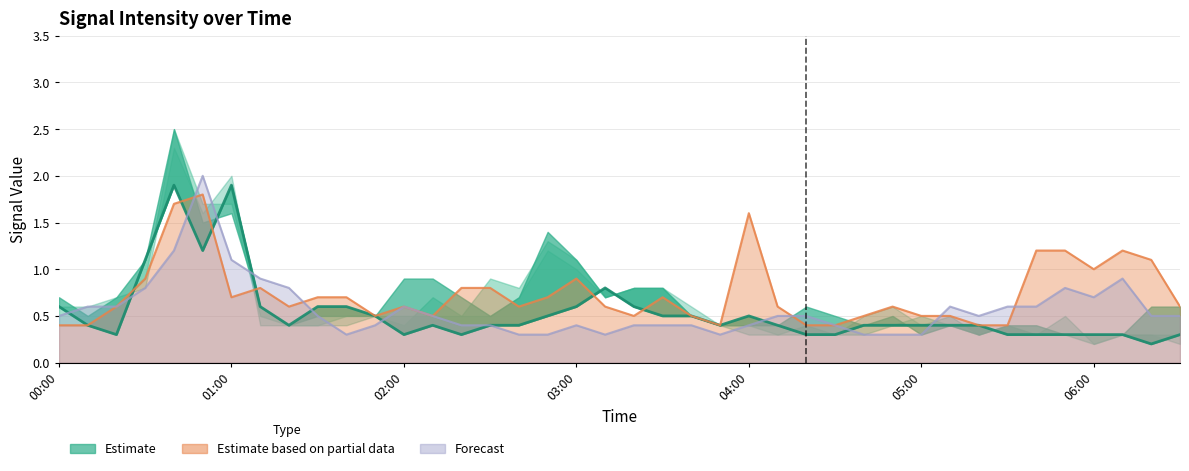

How many interior local peaks (higher than both neighbors) does the data have?

5